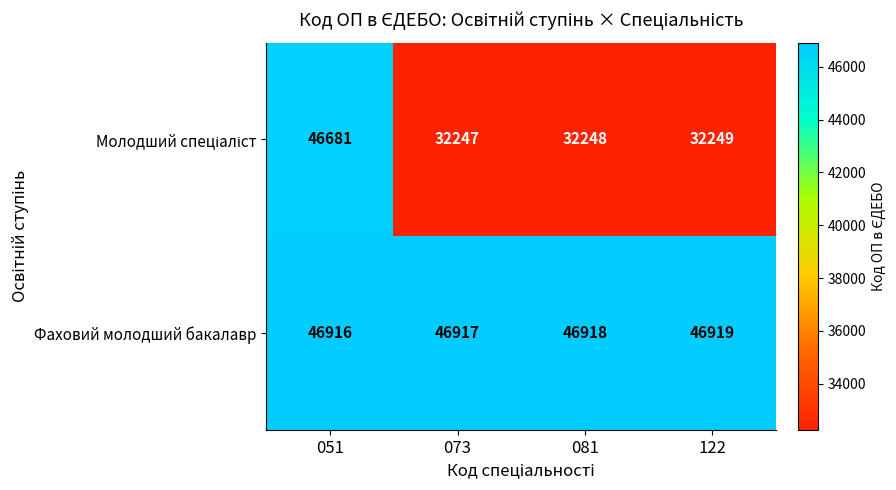

At which label is Фаховий молодший бакалавр closest to 46917?

073